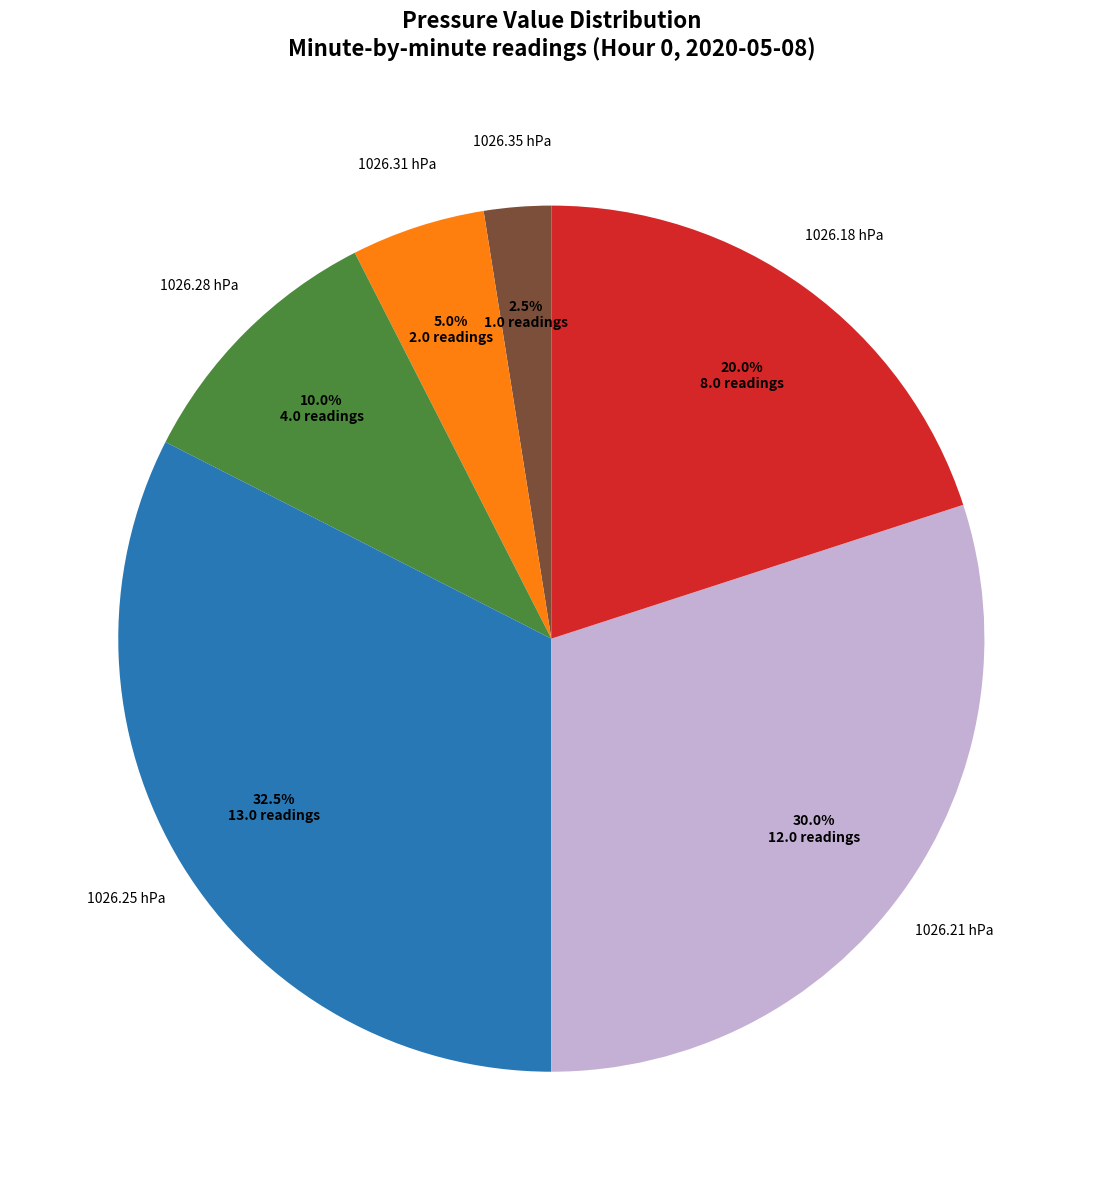

Is there any slice that represents more than half of the pie?

No